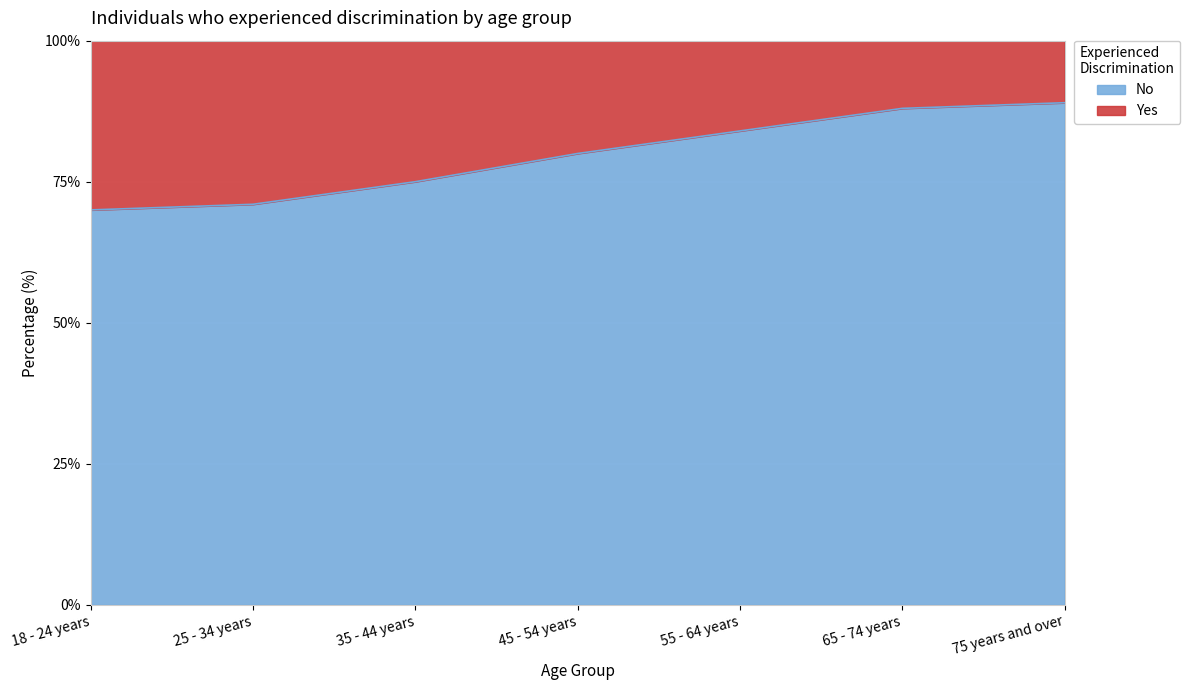

What is the label of the 3rd point from the right?

55 - 64 years